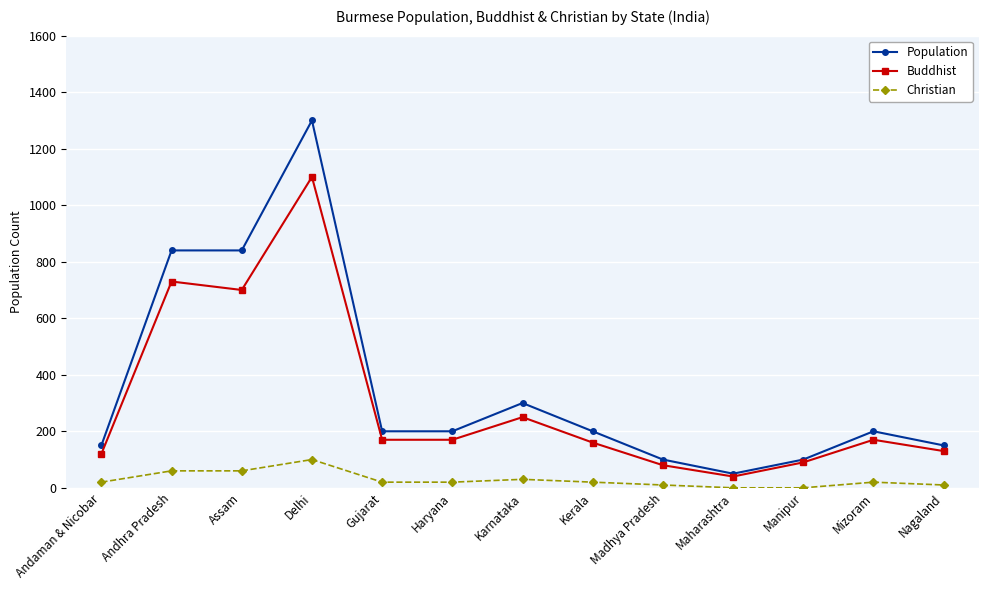

What is the total value across all series at Haryana?

390